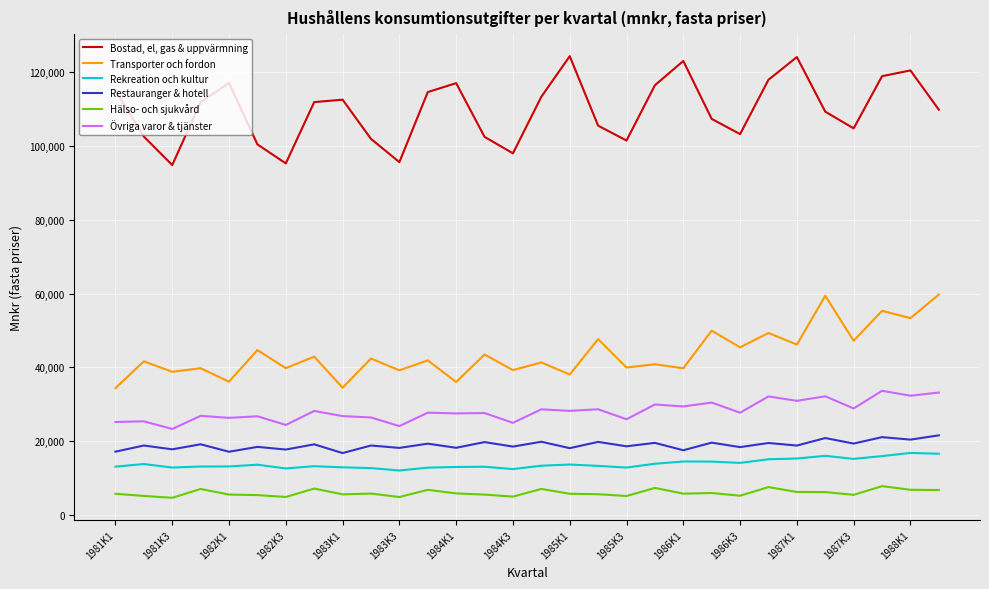

True or false: Bostad, el, gas & uppvärmning and Rekreation och kultur cross at least once.

False